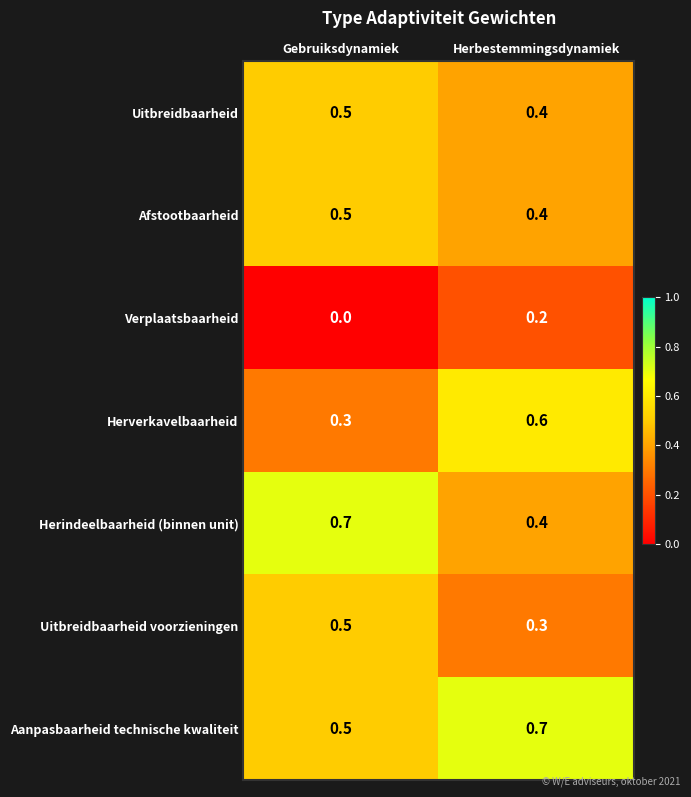

Read the Uitbreidbaarheid value at Herbestemmingsdynamiek.

0.4